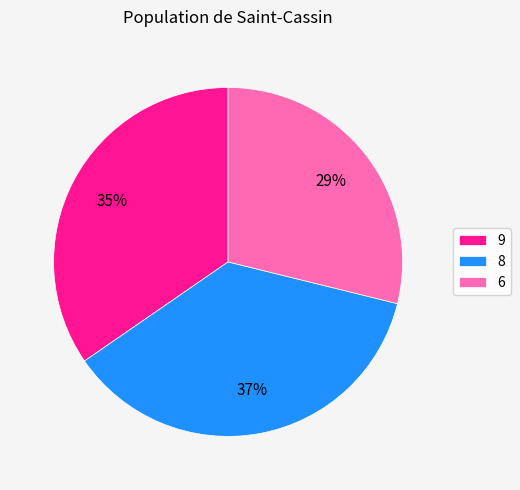

Is it true that 8 is 49% of the pie?

False